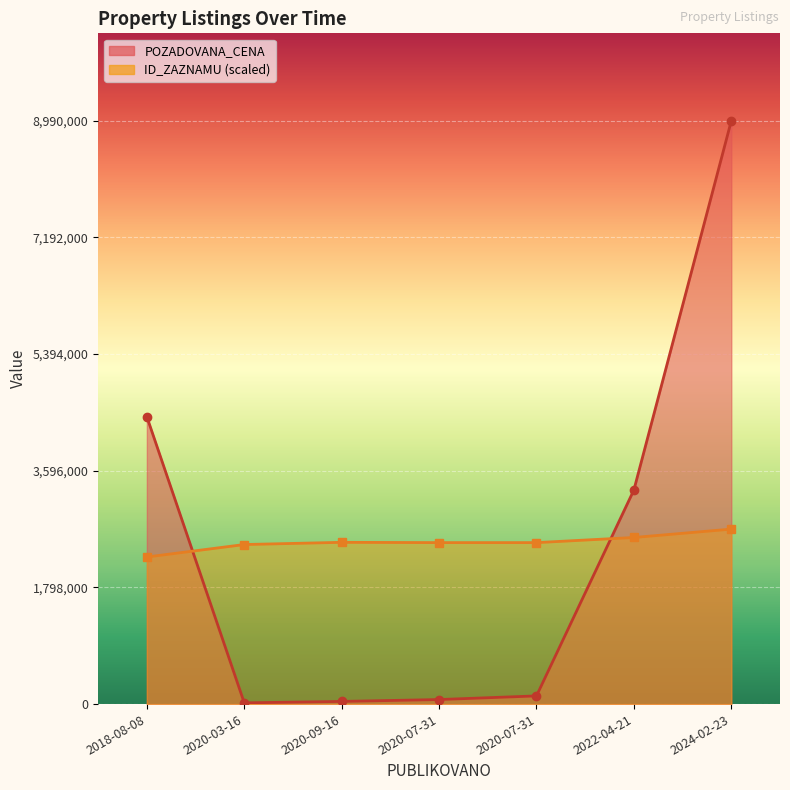

How many lines are shown in the chart?

2